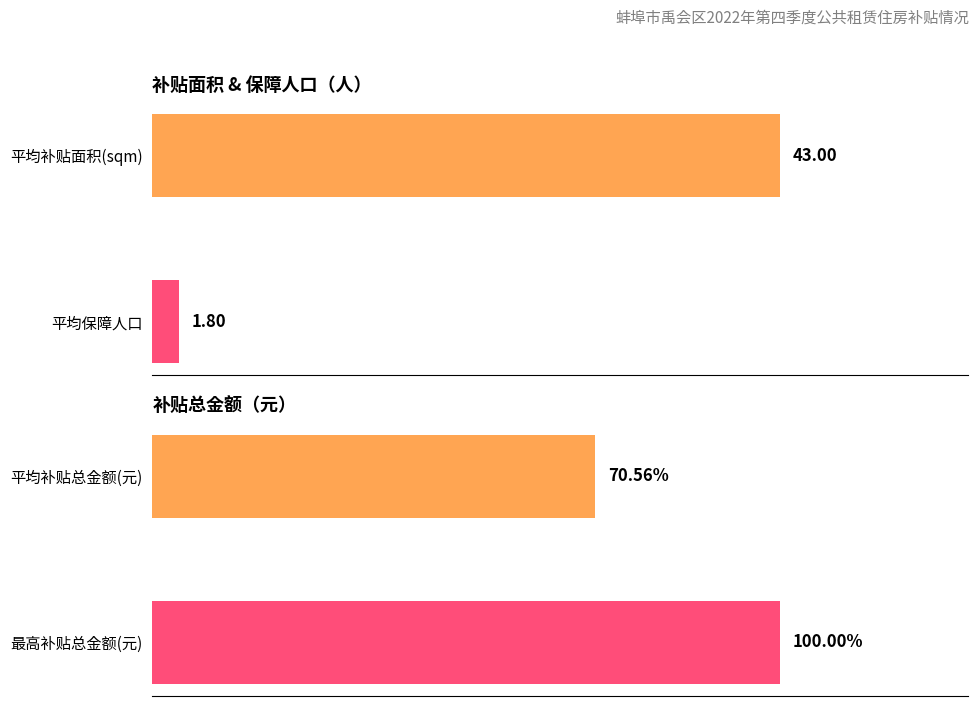

The value of 补贴面积(sqm) at 钱爱萍 is 70. True or false?

False